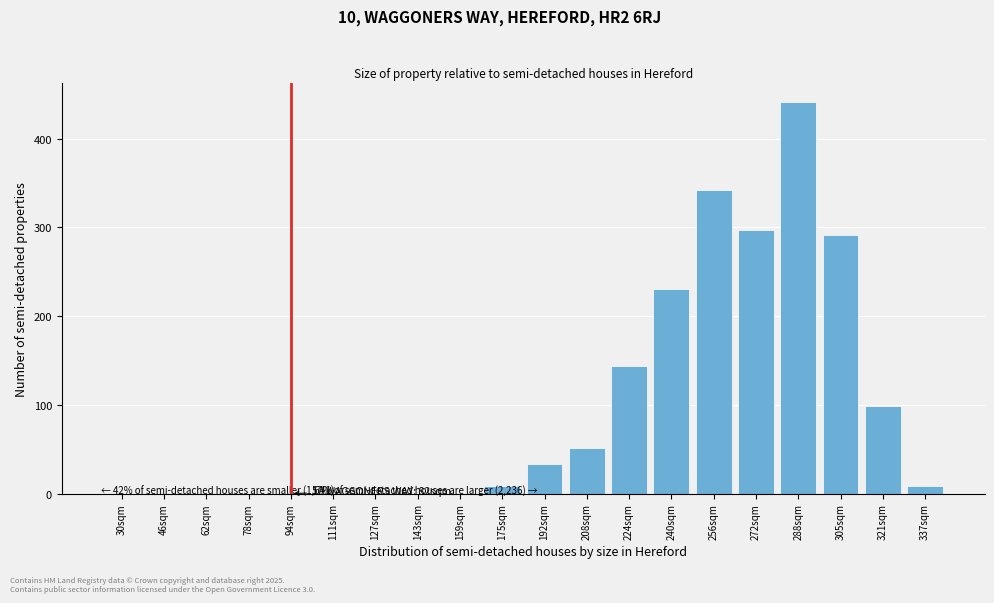

Reading left to right, transcribe all the data shown in this chart.

30sqm=0	46sqm=0	62sqm=0	78sqm=0	94sqm=0	111sqm=0	127sqm=0	143sqm=0	159sqm=0	175sqm=9	192sqm=33	208sqm=51	224sqm=144	240sqm=231	256sqm=342	272sqm=297	288sqm=441	305sqm=291	321sqm=99	337sqm=9